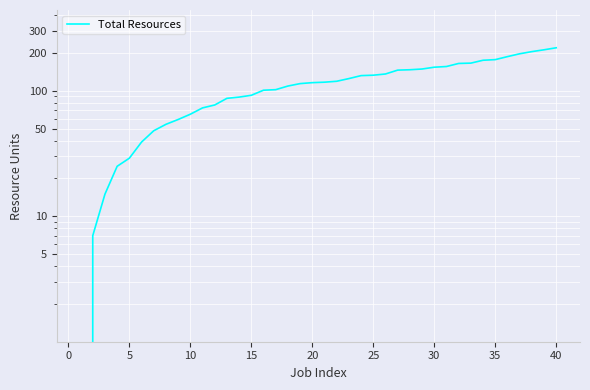

Reading left to right, transcribe all the data shown in this chart.

0	7	15	25	29	39	48	54	59	65	73	77	87	89	92	101	102	109	114	116	117	119	125	132	133	136	146	147	149	154	156	165	166	175	177	187	197	205	212	220